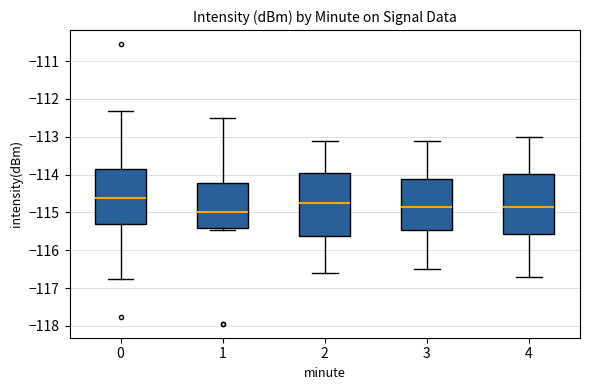

Where is the lower edge of the box at x = 1 on the y-axis? The values are not printed on the chart, so give them approximately, as read against the axis.

-115.4